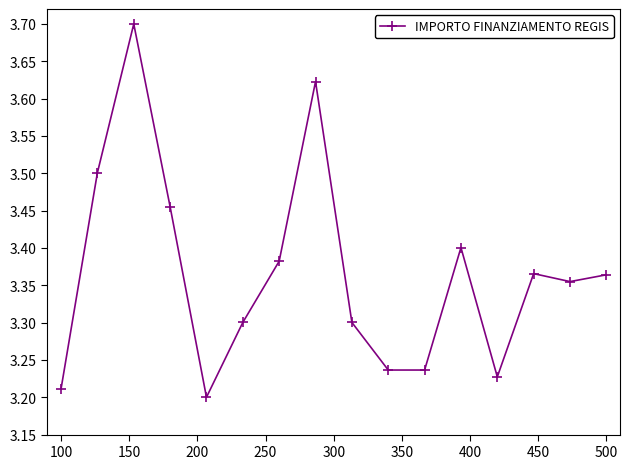

Count the values in the range 3 to 4.

16